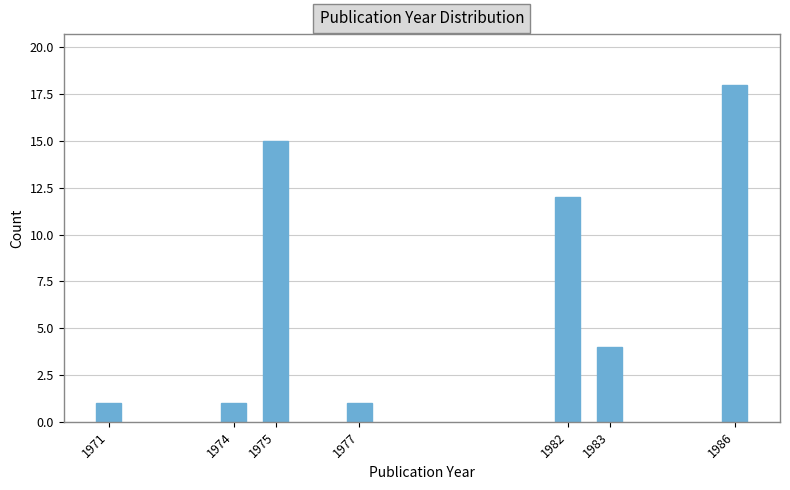

Reading left to right, what are all the values shown in this chart?

1971=1	1974=1	1975=15	1977=1	1982=12	1983=4	1986=18